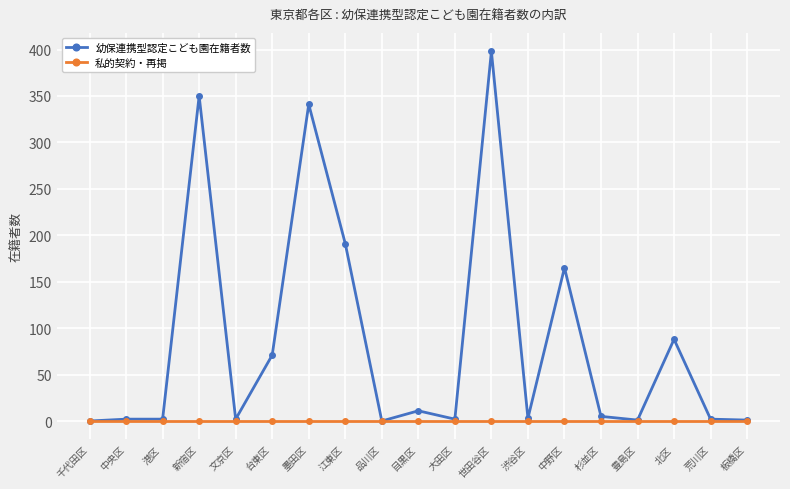

What is the maximum value for 幼保連携型認定こども園在籍者数?

398